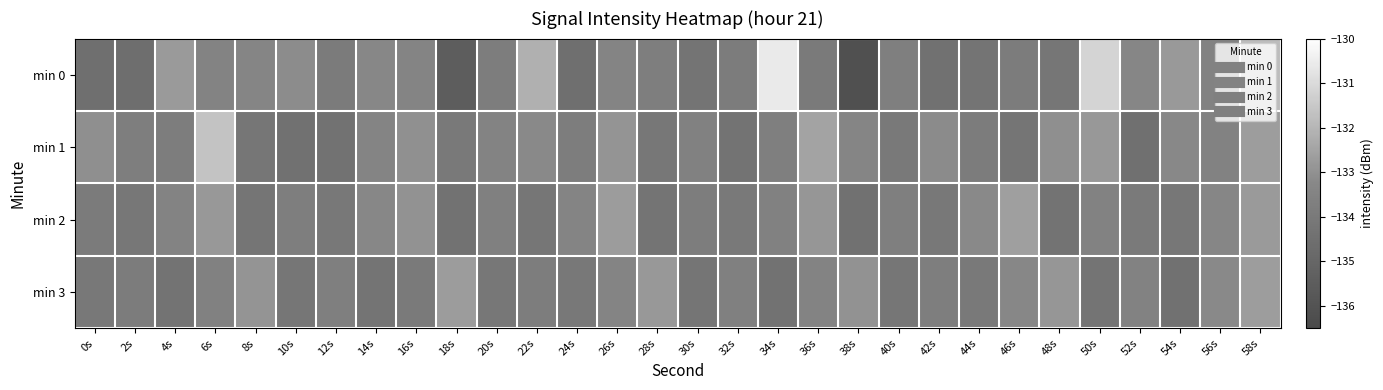

At which category is the sum across all series the highest?

58s